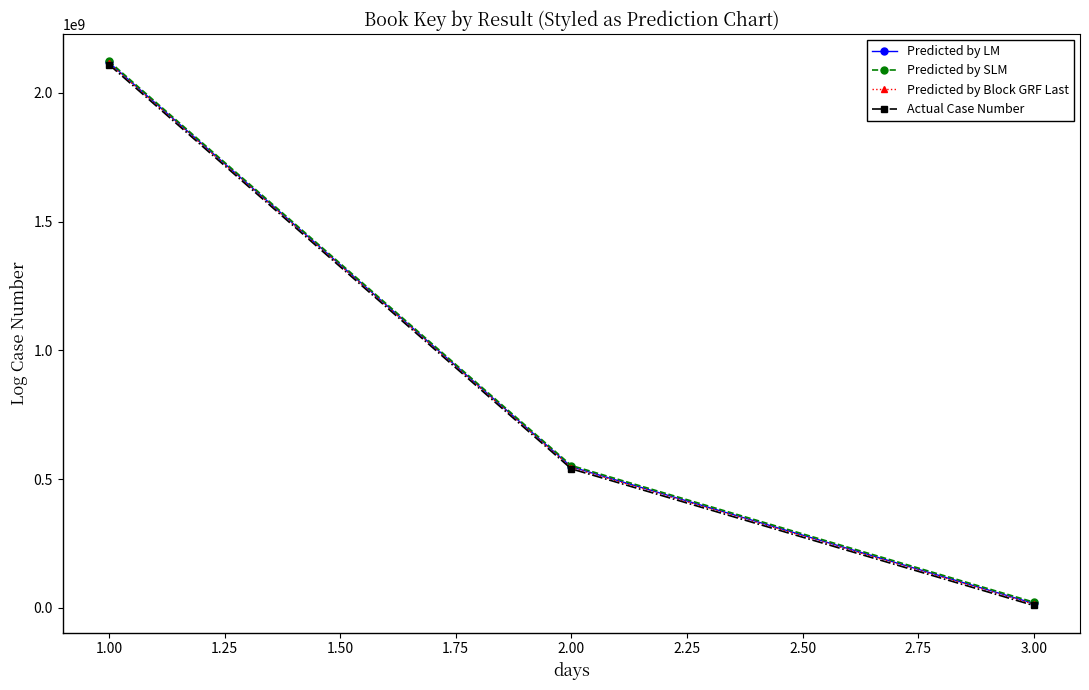

At which category is the sum across all series the highest?

1.00